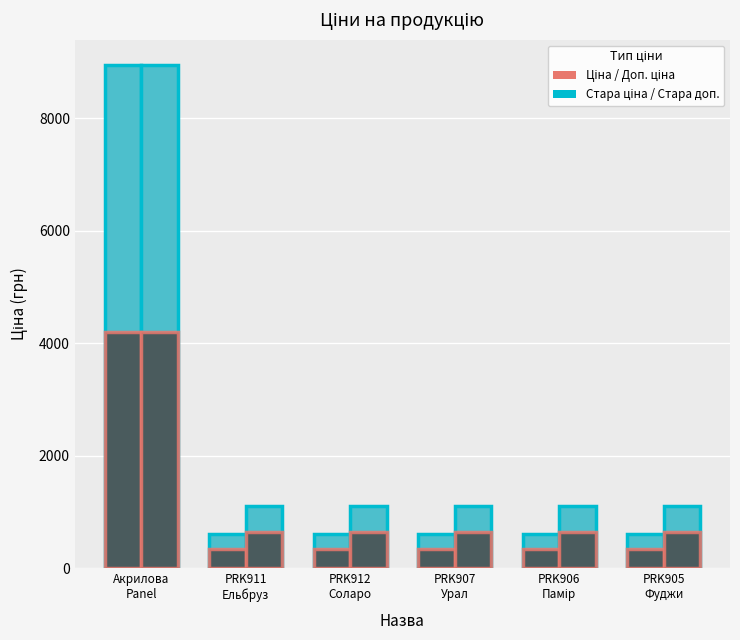

Which series has the largest total across all categories?

Стара ціна